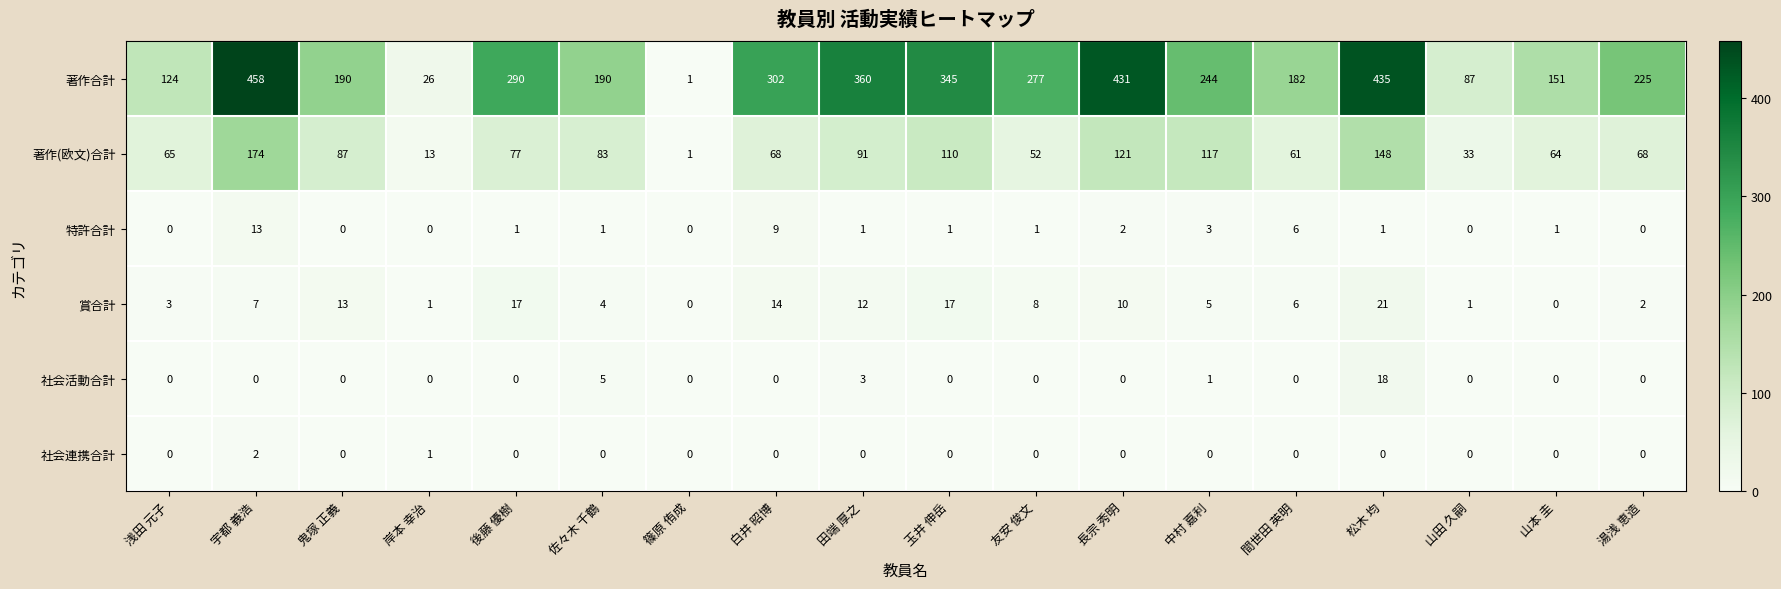

The 著作(欧文)合計 series shows 2 at 篠原 侑成. True or false?

False